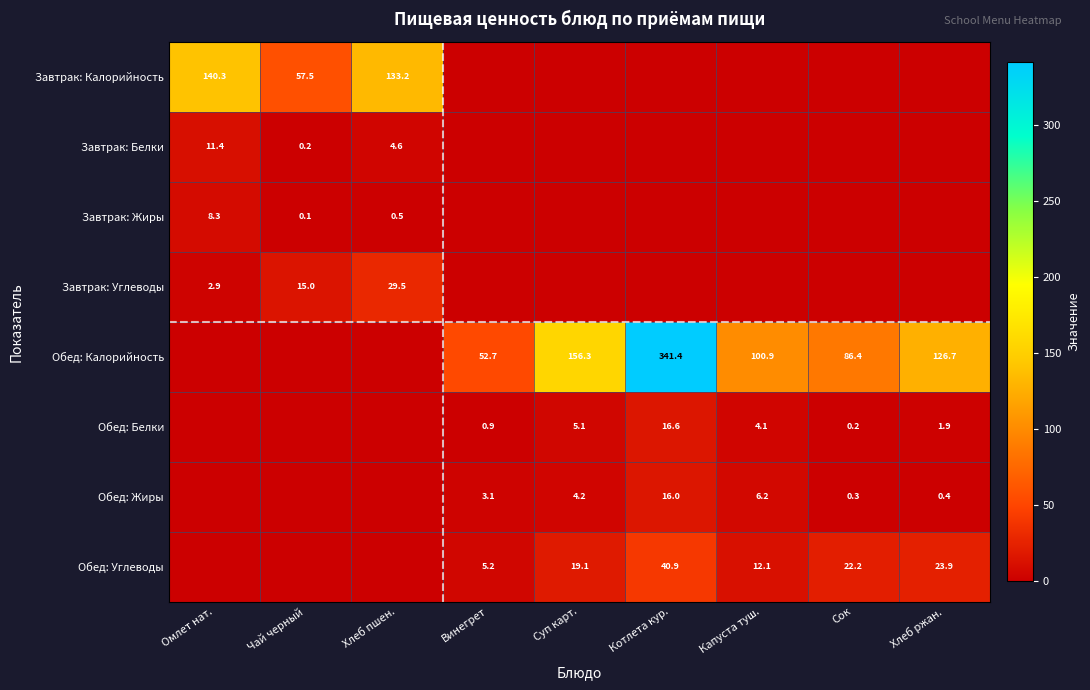

True or false: Завтрак: Белки has a value of 18.7 at Омлет нат..

False